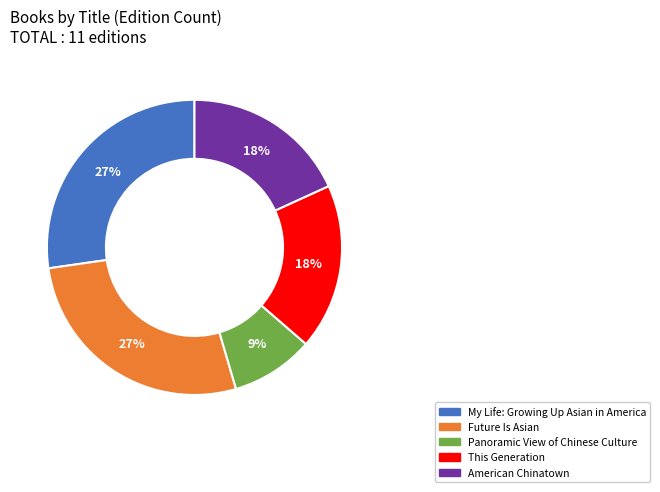

To the nearest percent, what percentage of the pie is My Life: Growing Up Asian in America?

27%